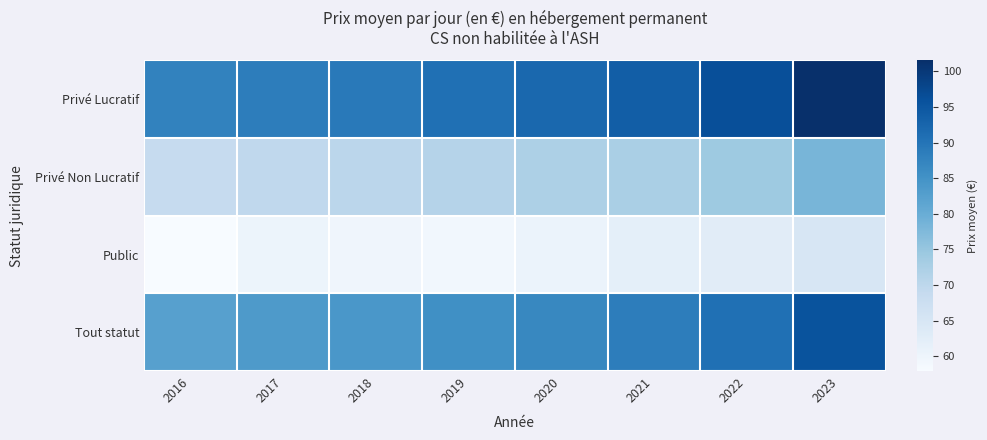

Rank the series by their average value, from lowest to highest.

Public, Privé Non Lucratif, Tout statut, Privé Lucratif